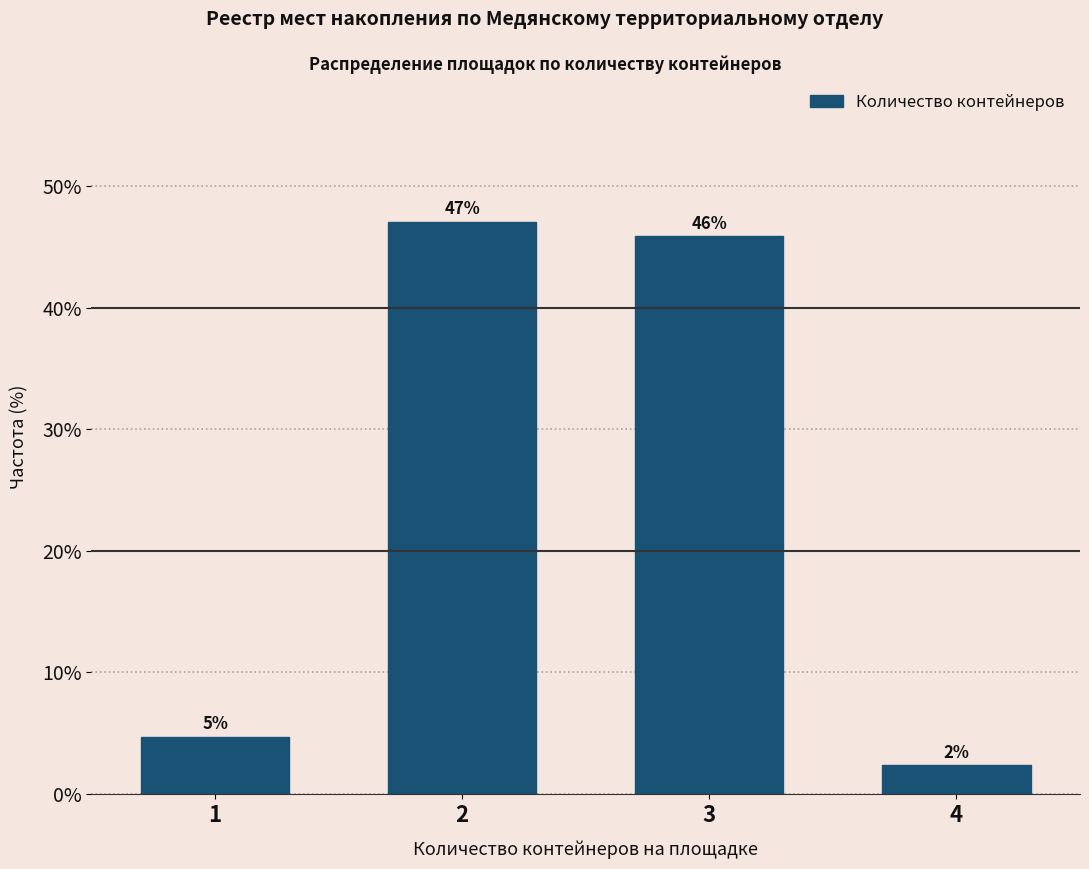

Approximately how many times larger is the value at 2 compared to 3?

1.0